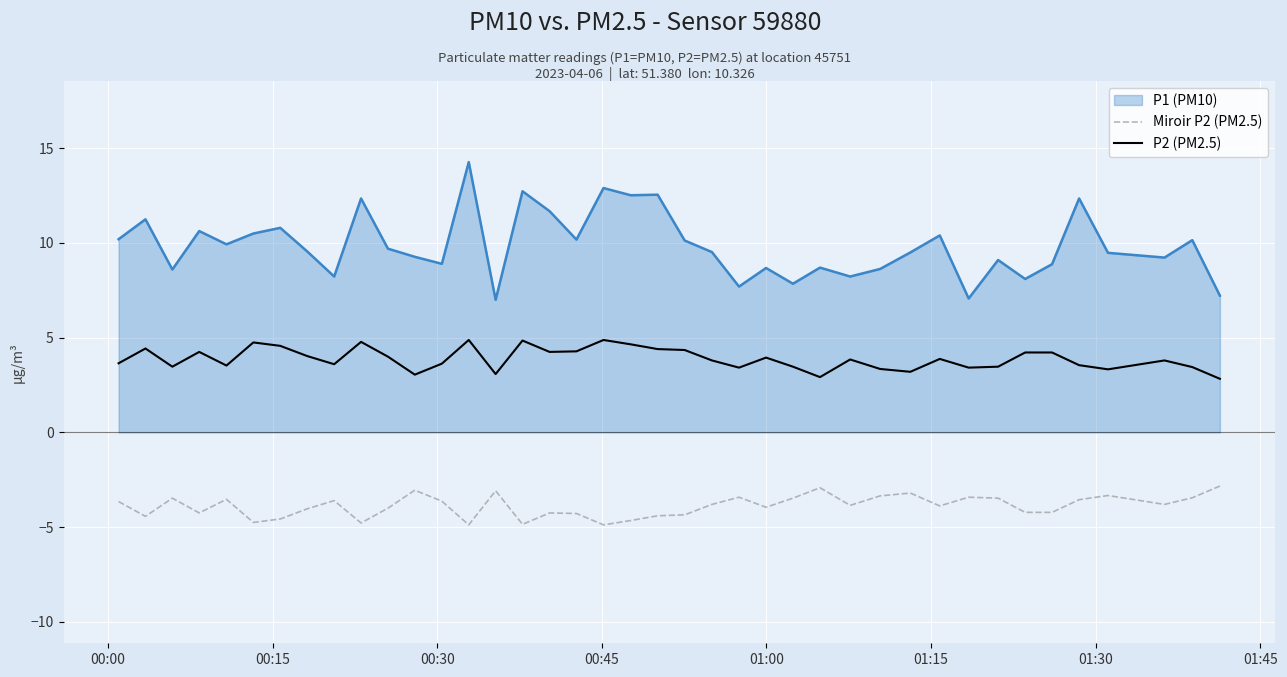

True or false: P1 (PM10) and Miroir P2 (PM2.5) intersect in this chart.

False